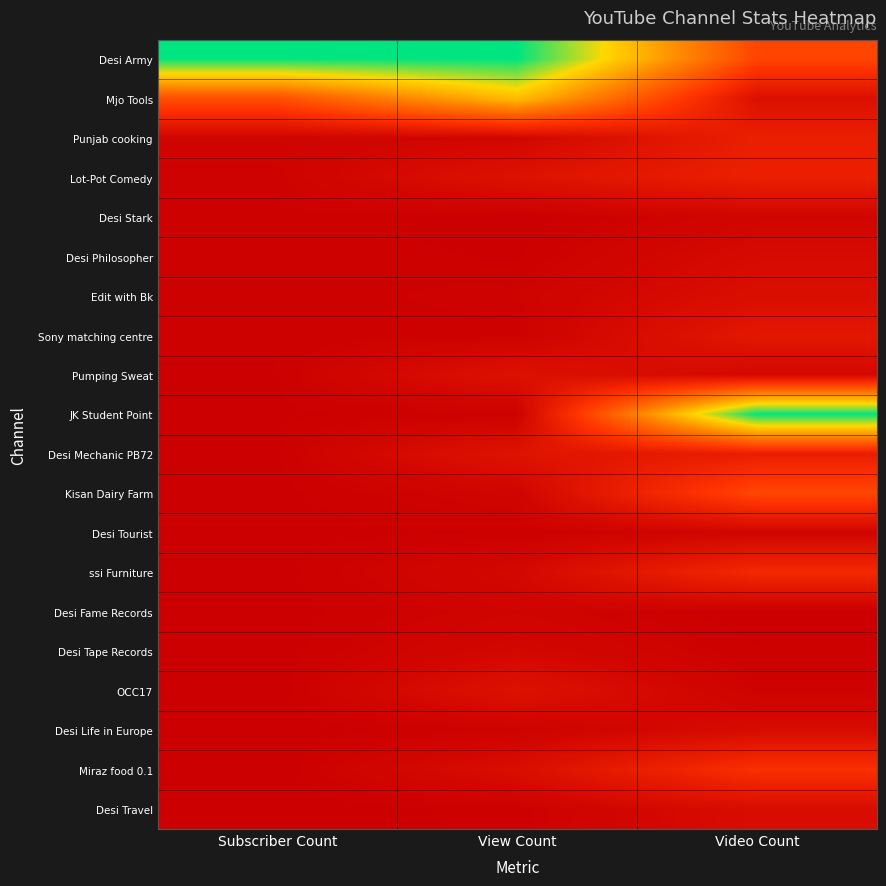

Which label corresponds to the largest value in the chart?

Subscriber Count